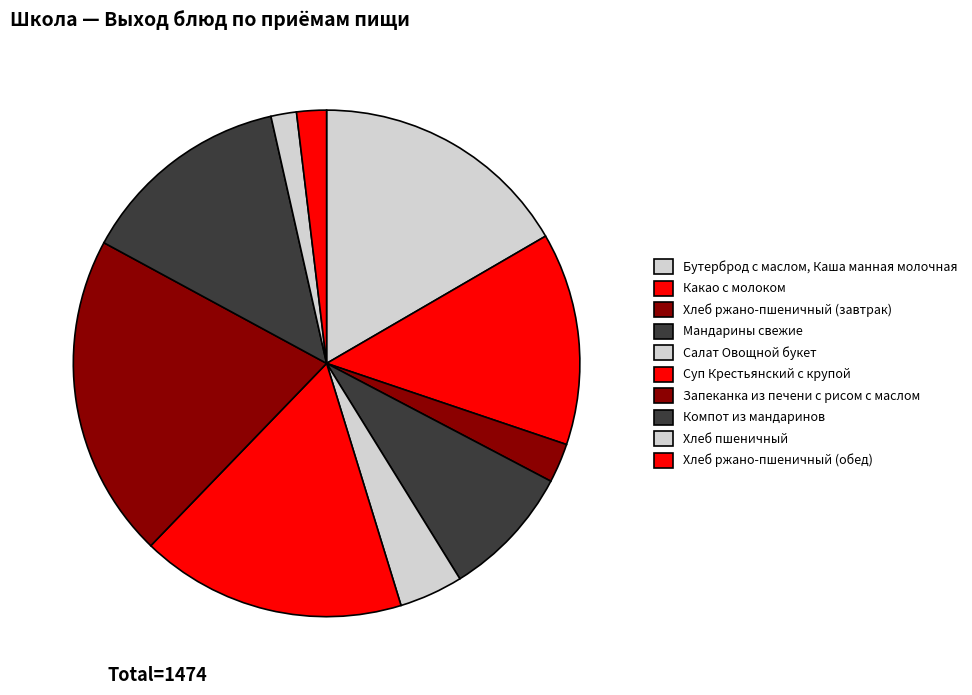

The Хлеб пшеничный slice represents 1% of the pie. True or false?

False